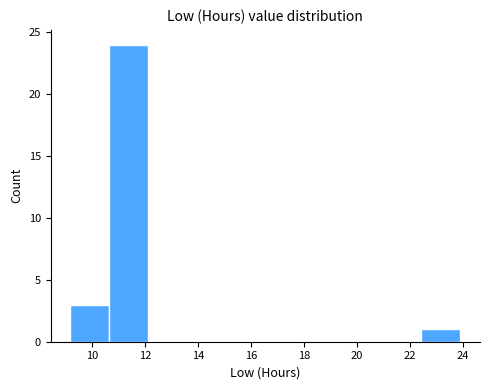

Over which range of the x-axis is the bar tallest?

10.6 to 12.2